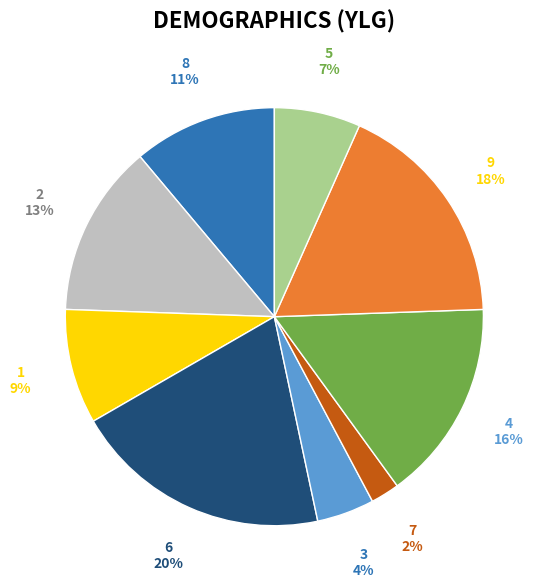

To the nearest percent, what is the difference between the largest and smallest slice percentages?

18%